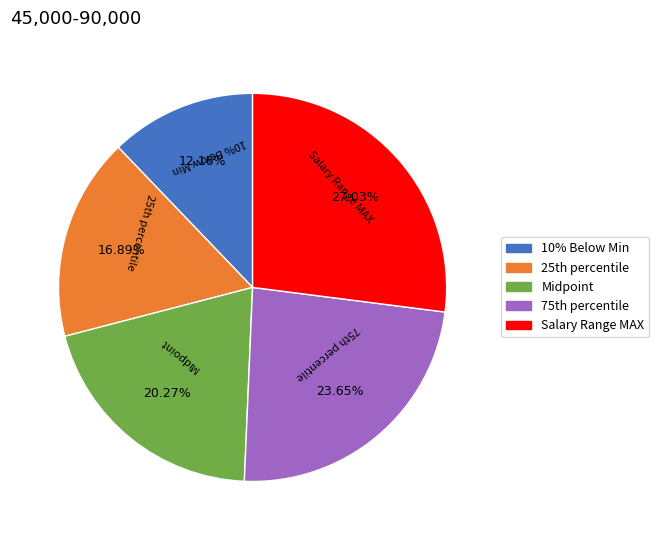

Do Salary Range MAX and 10% Below Min together represent more than half of the pie?

No